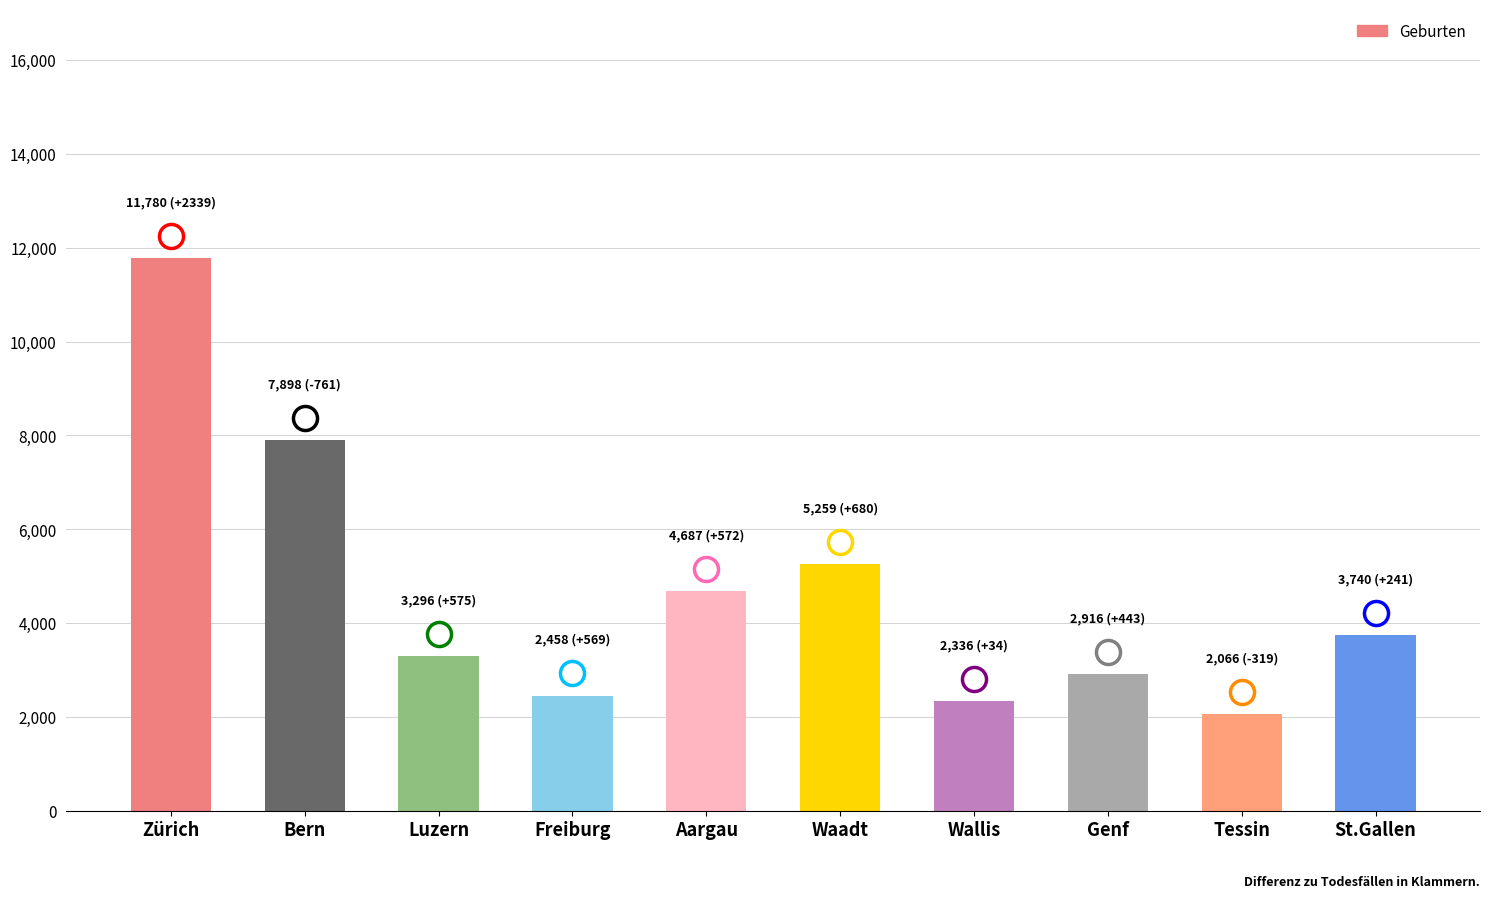

Which has a higher value, Aargau or Waadt?

Waadt